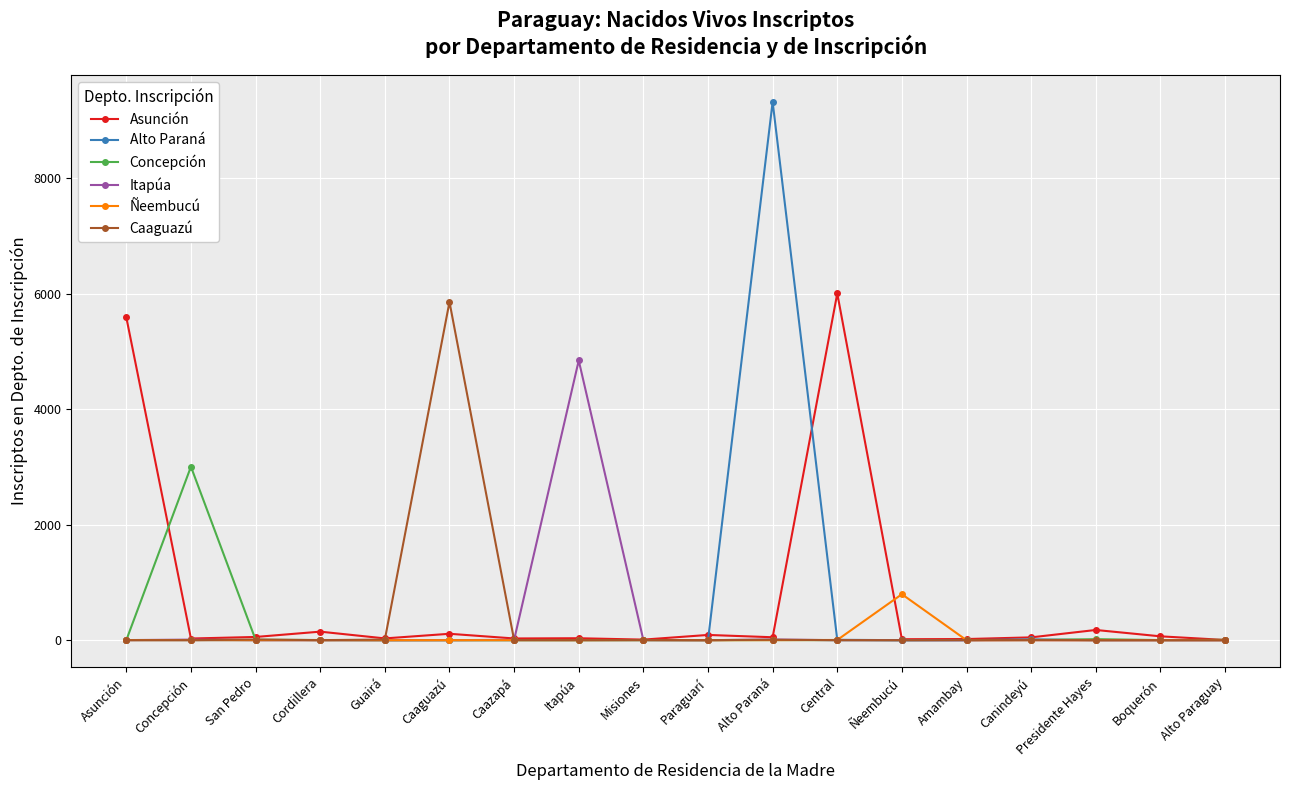

At which category is the sum across all series the highest?

Alto Paraná